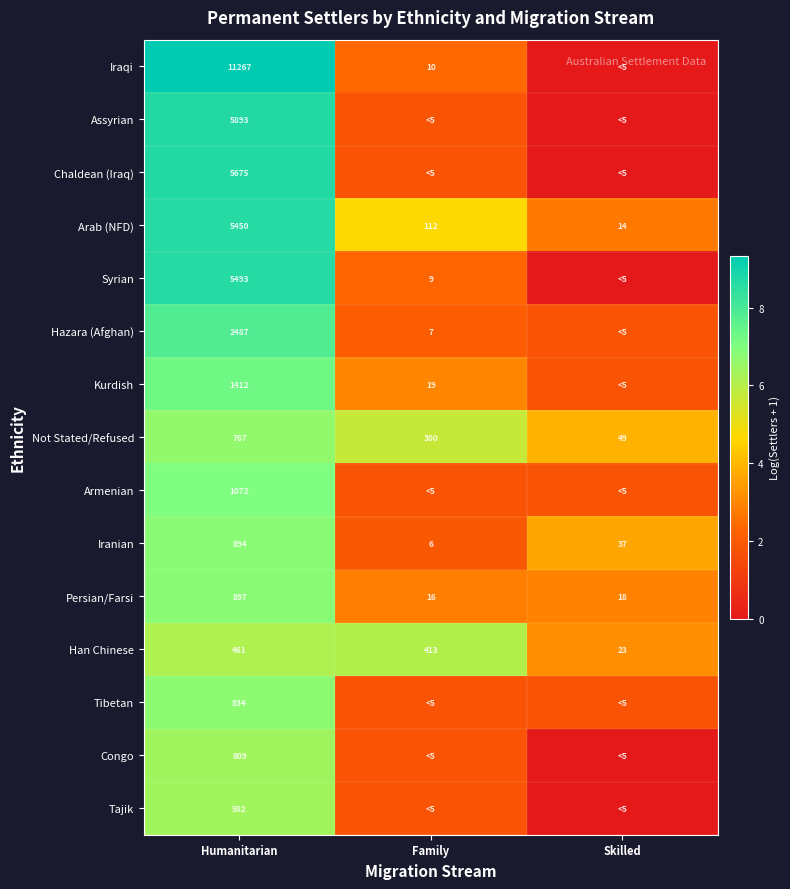

Is the value of Syrian at Humanitarian greater than the value of Not Stated/Refused at Family?

Yes